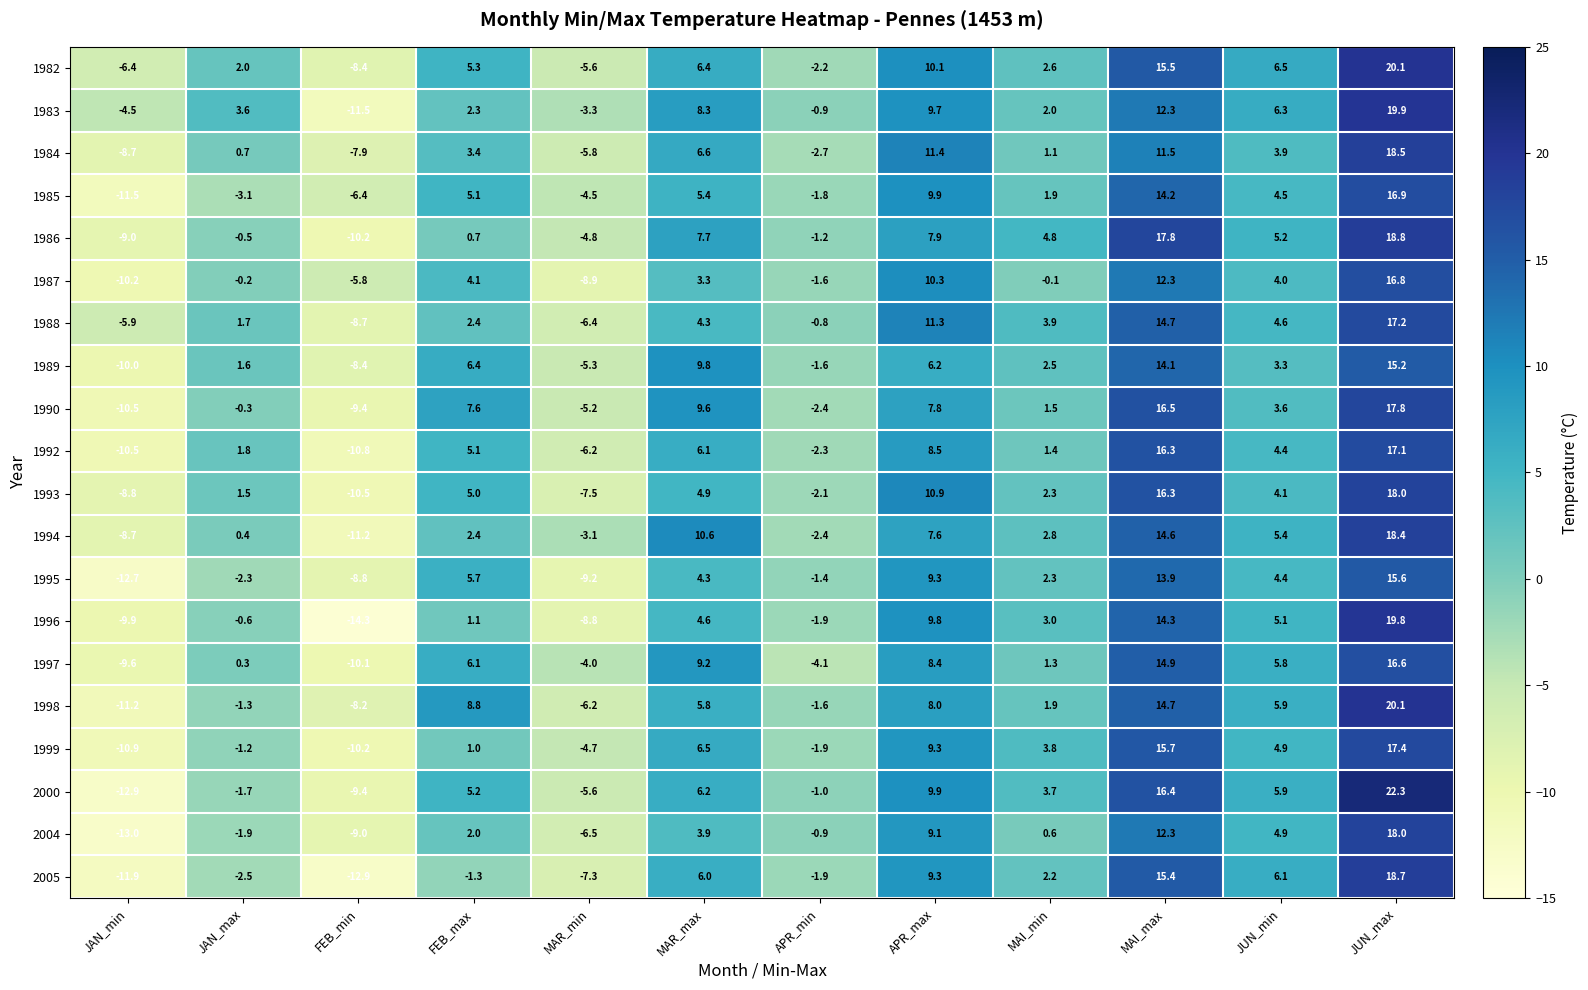

How many data points in 1992 are less than 4?

6